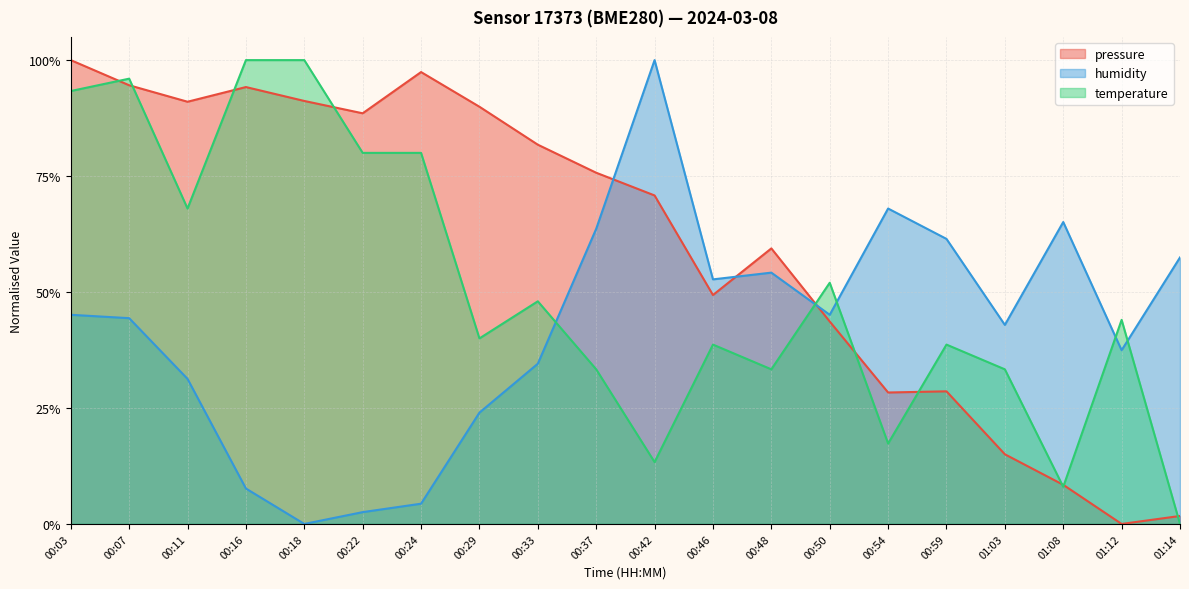

What is the value of the humidity point at the 11th from the left?

1.0